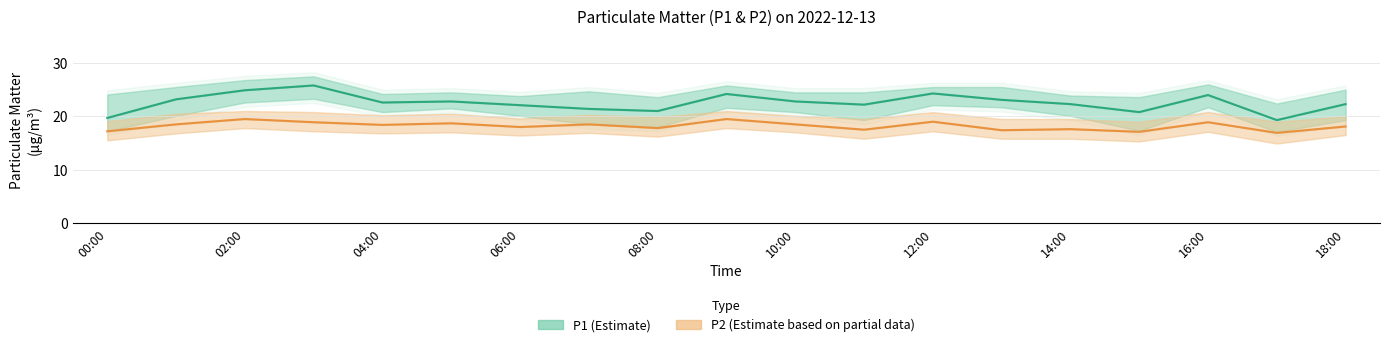

How many lines are shown in the chart?

2